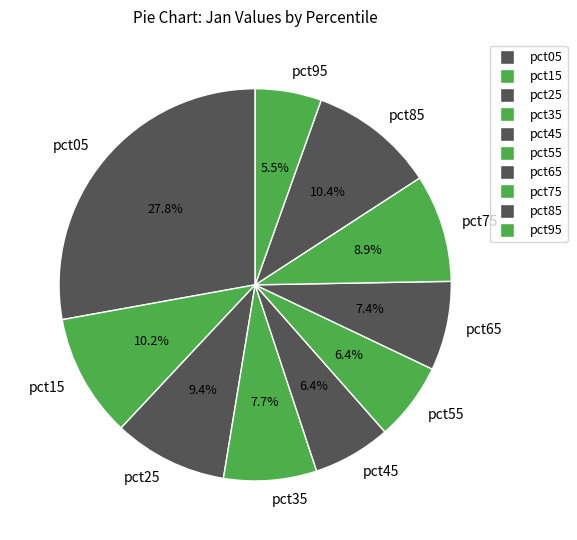

To the nearest percent, what is the difference between the largest and smallest slice percentages?

22%